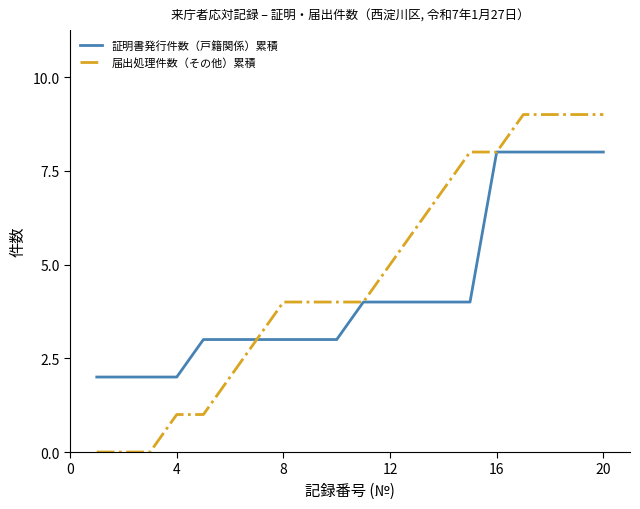

Which series has the largest range (max minus min)?

届出処理件数（その他）累積